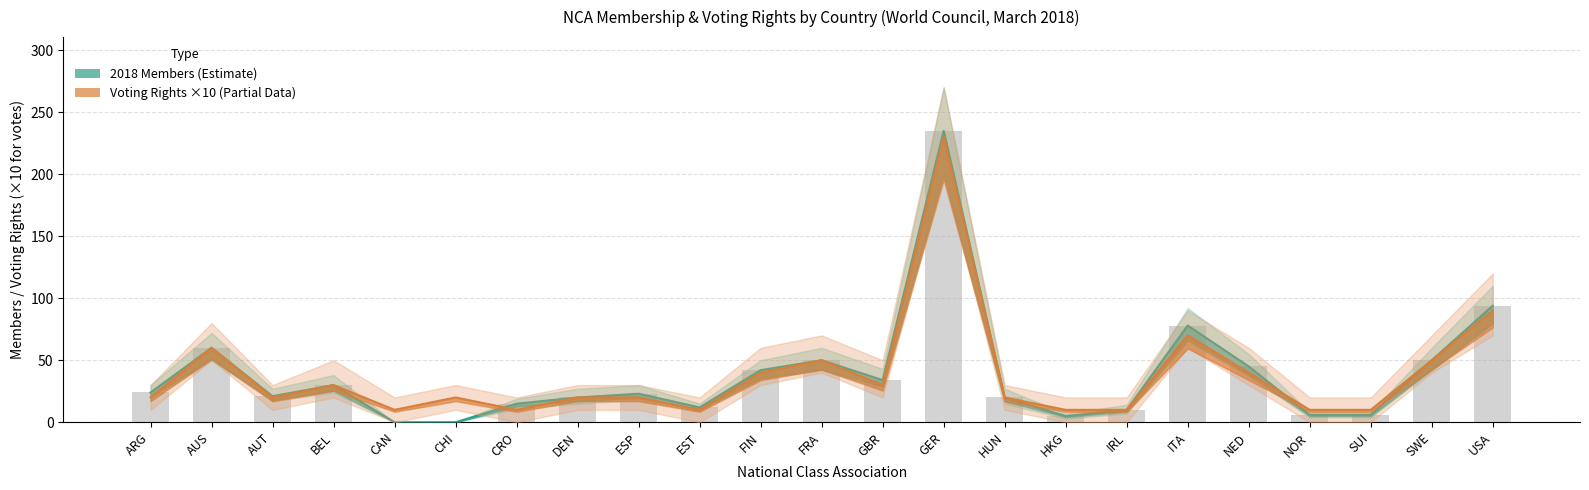

How many distinct data groups are displayed?

2